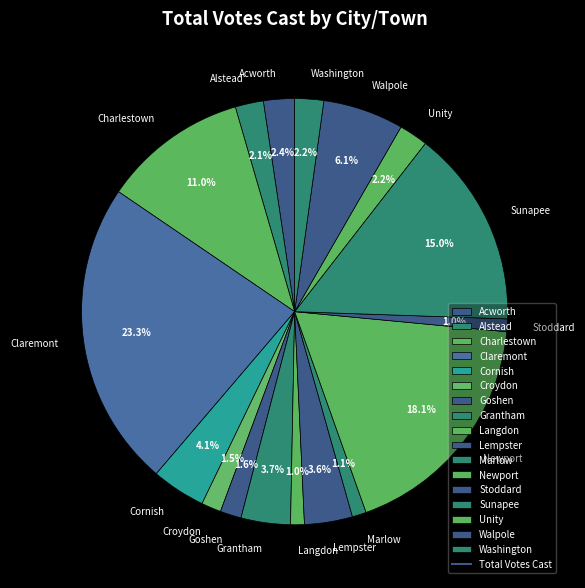

Does any single category account for the majority?

No